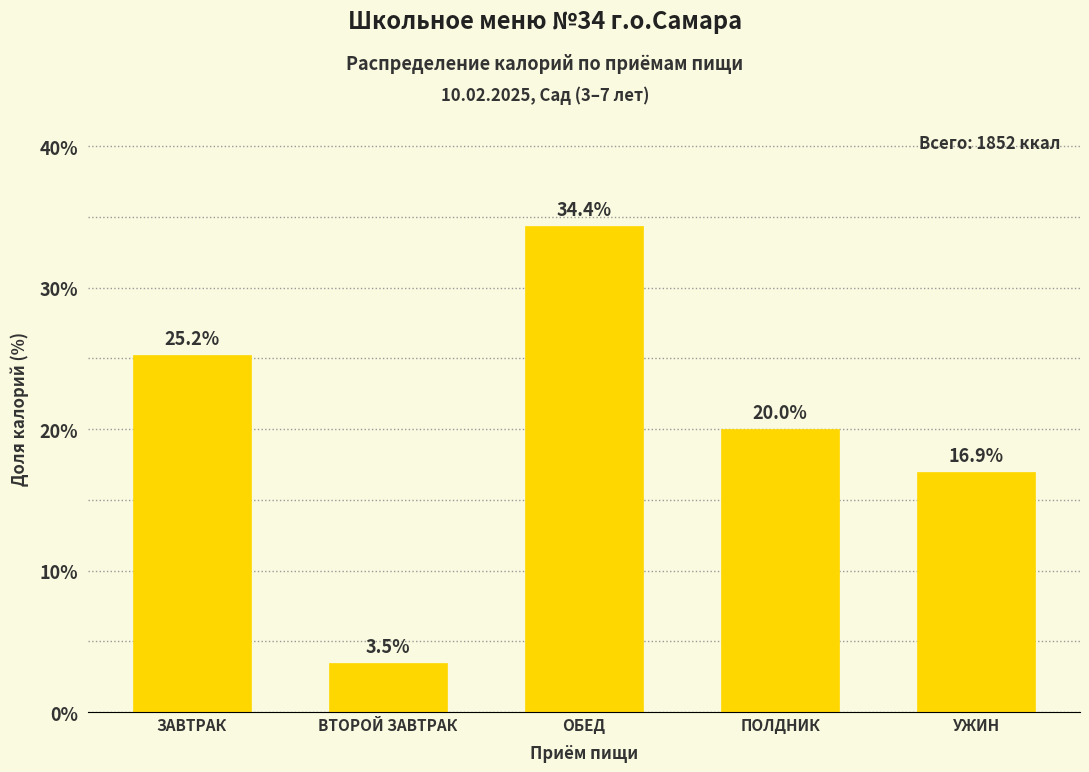

Reading right to left, transcribe all the data shown in this chart.

16.9	20.0	34.4	3.5	25.2